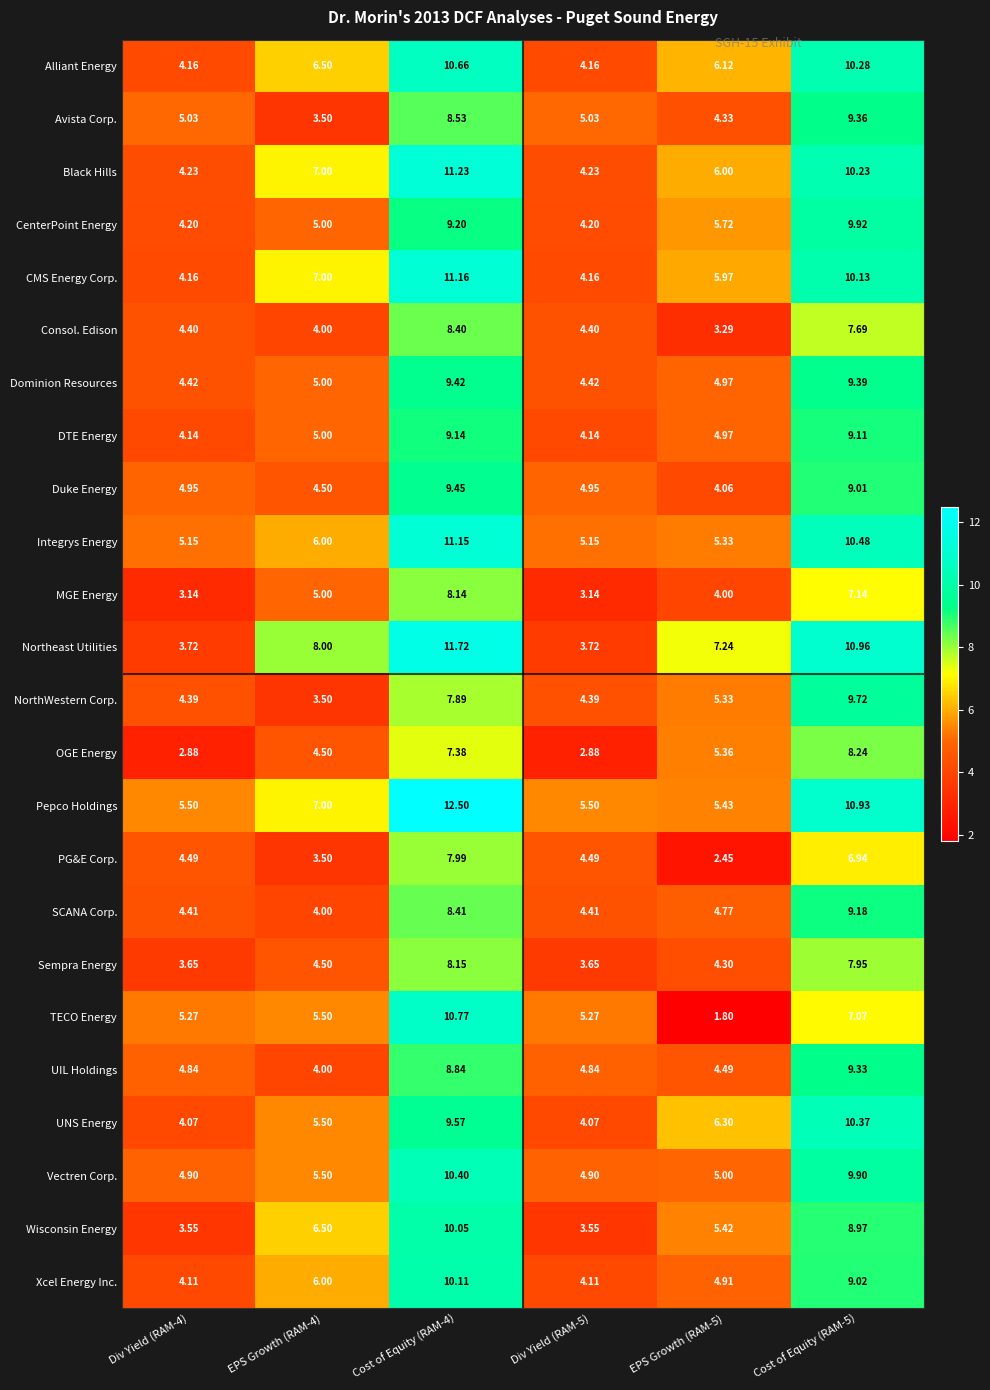

What is the difference between the highest and lowest values at Cost of Equity (RAM-4)?

5.1